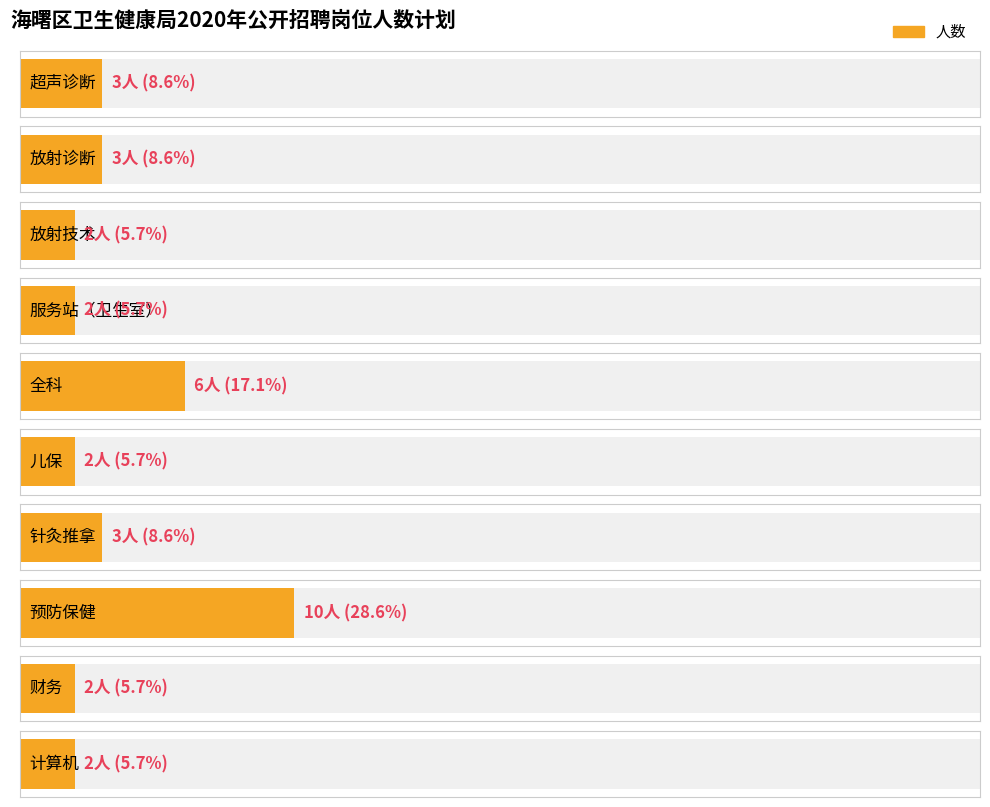

List the labels in order of value, smallest first.

放射技术, 服务站（卫生室）, 儿保, 财务, 计算机, 超声诊断, 放射诊断, 针灸推拿, 全科, 预防保健